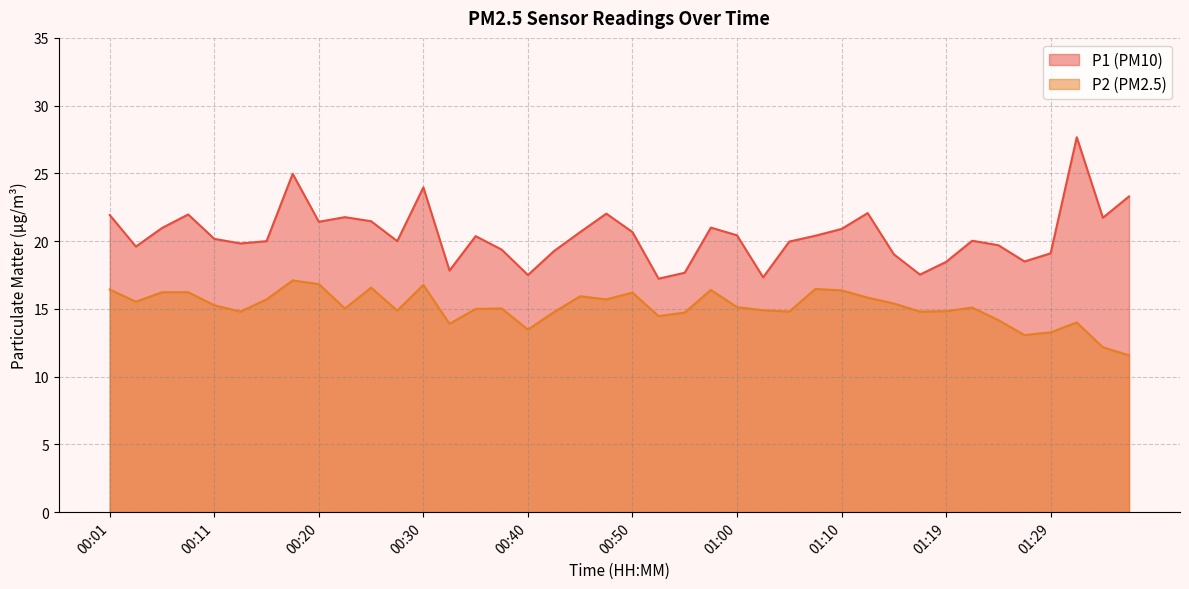

At 00:03, list the series in order from smallest to largest.

P2, P1